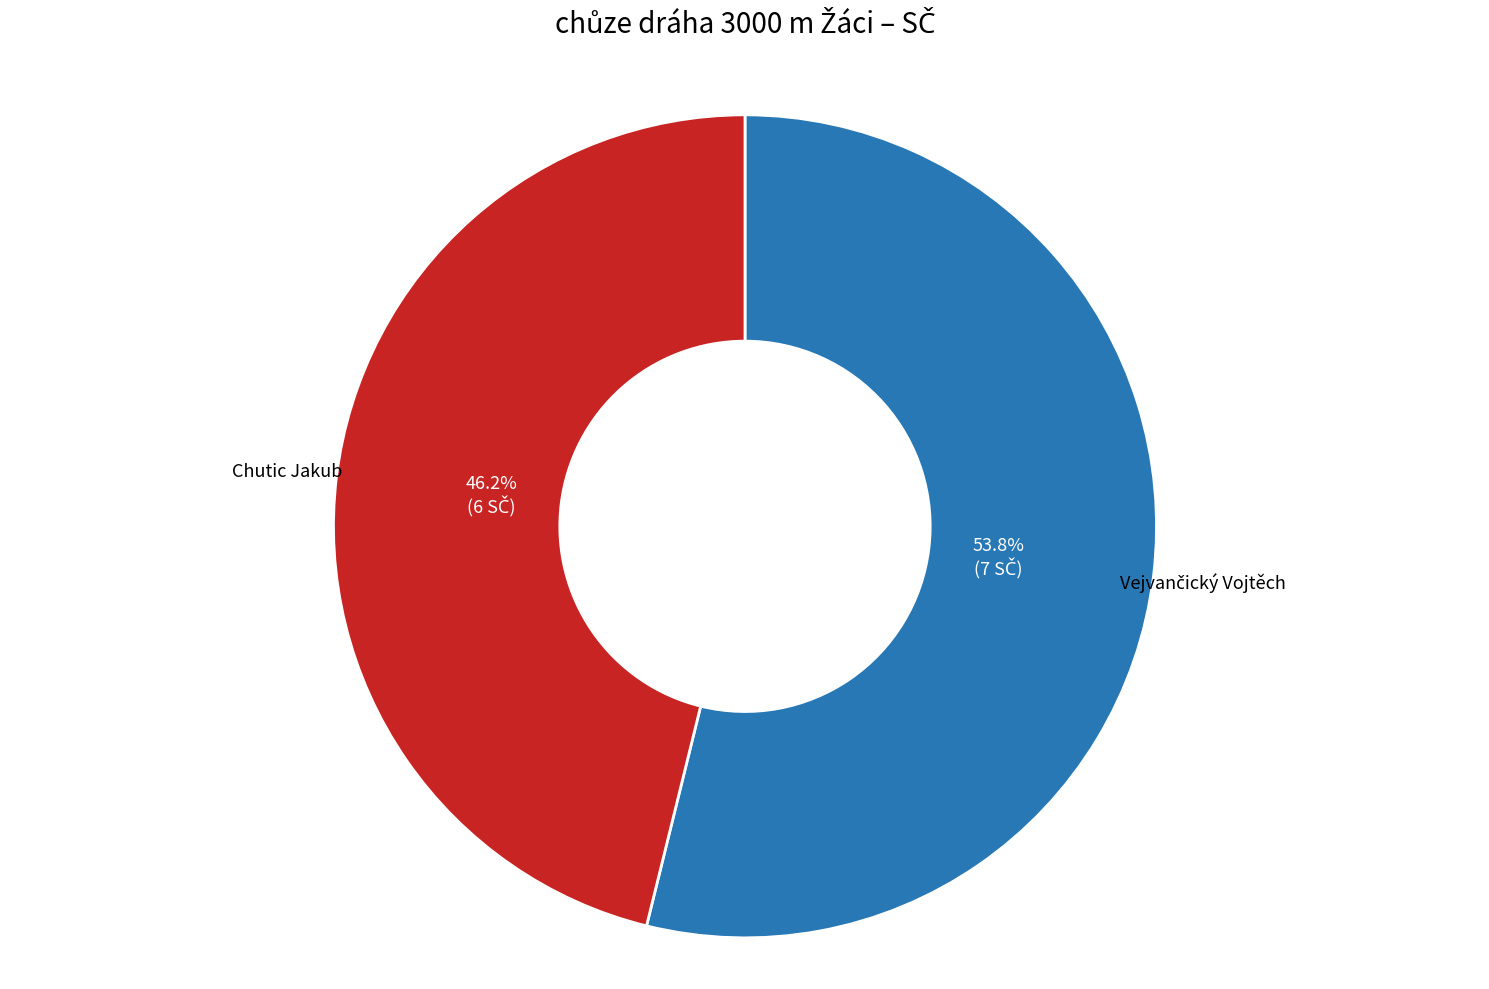

Does Chutic Jakub represent more than half of the total?

No